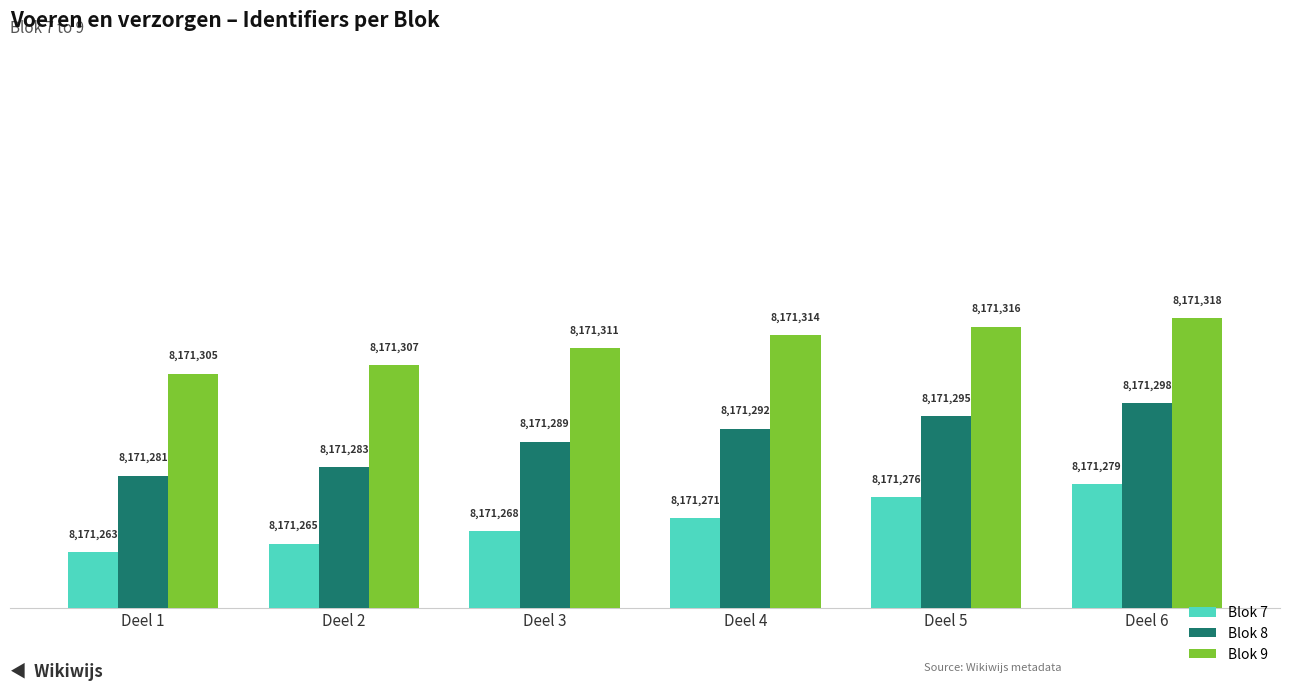

Is the value of Blok 8 at Deel 2 greater than the value of Blok 9 at Deel 5?

No